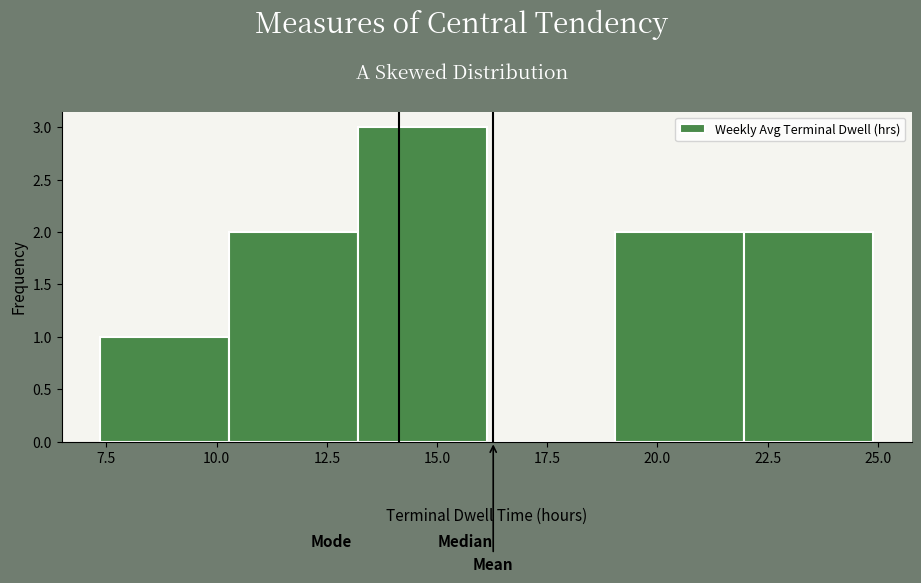

Over which range of the x-axis is the bar tallest?

13.0 to 16.0